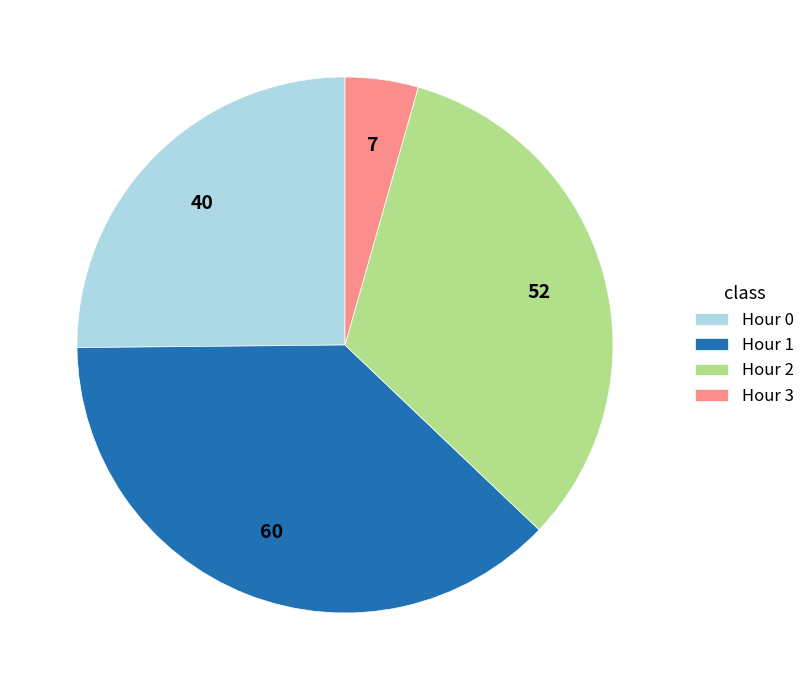

What is the largest slice in the pie chart?

Hour 1